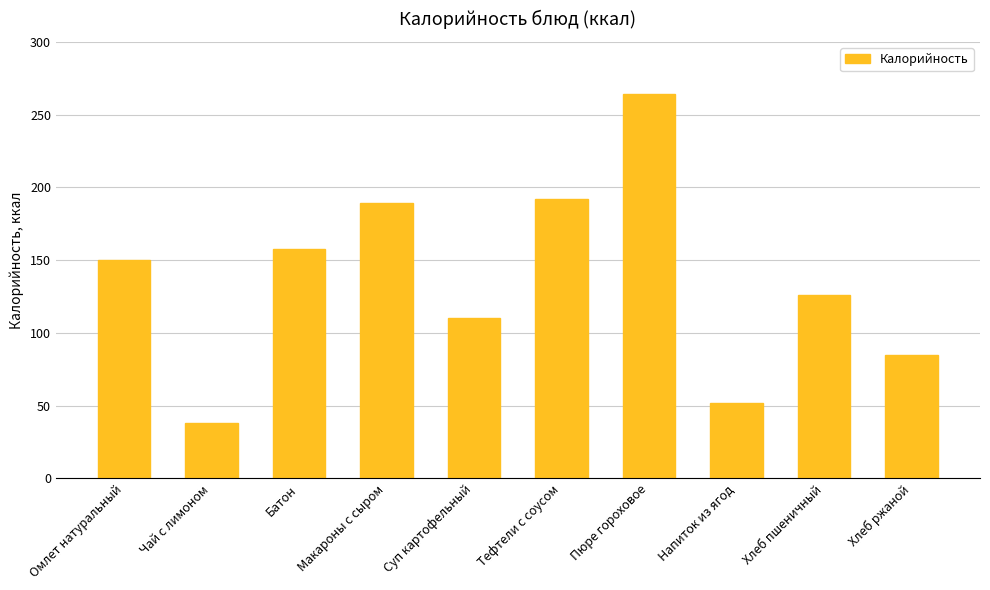

What is the ratio of the value at Макароны с сыром to the value at Напиток из ягод?

3.6